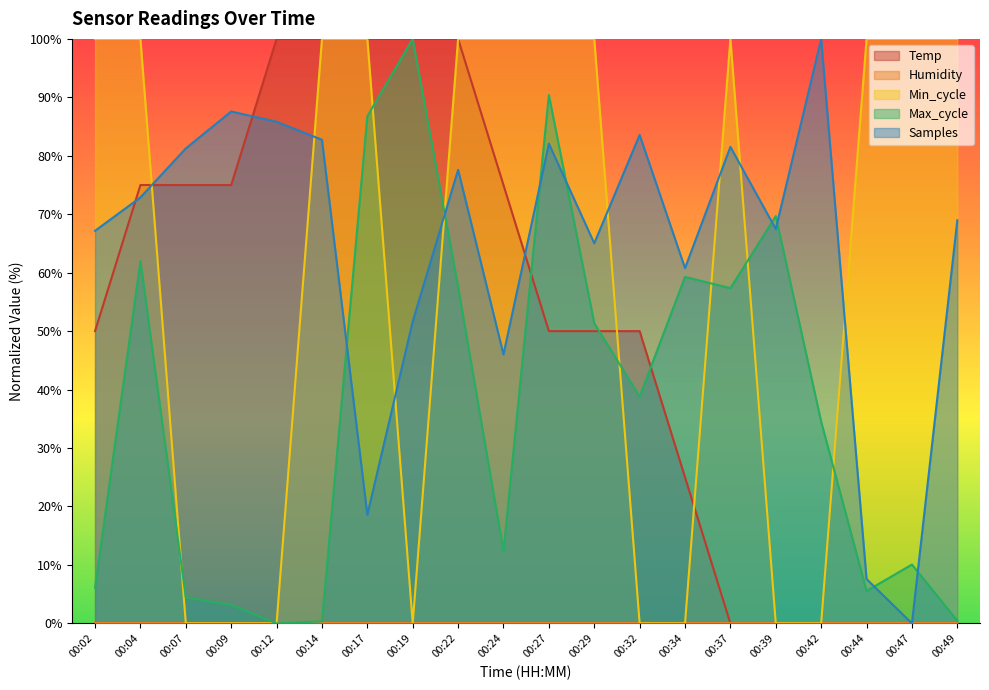

Where is Max_cycle nearest to the value 50?

00:29